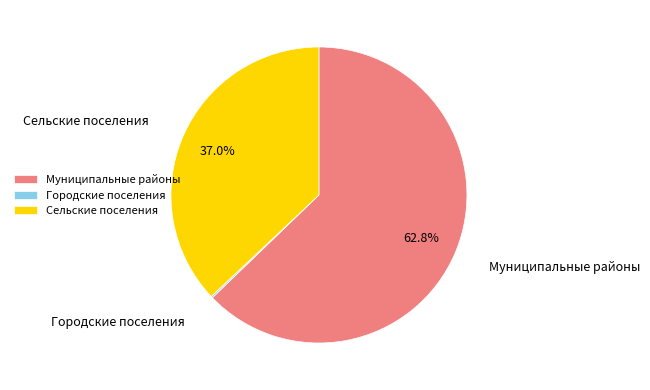

Is there a majority slice in this chart?

Yes